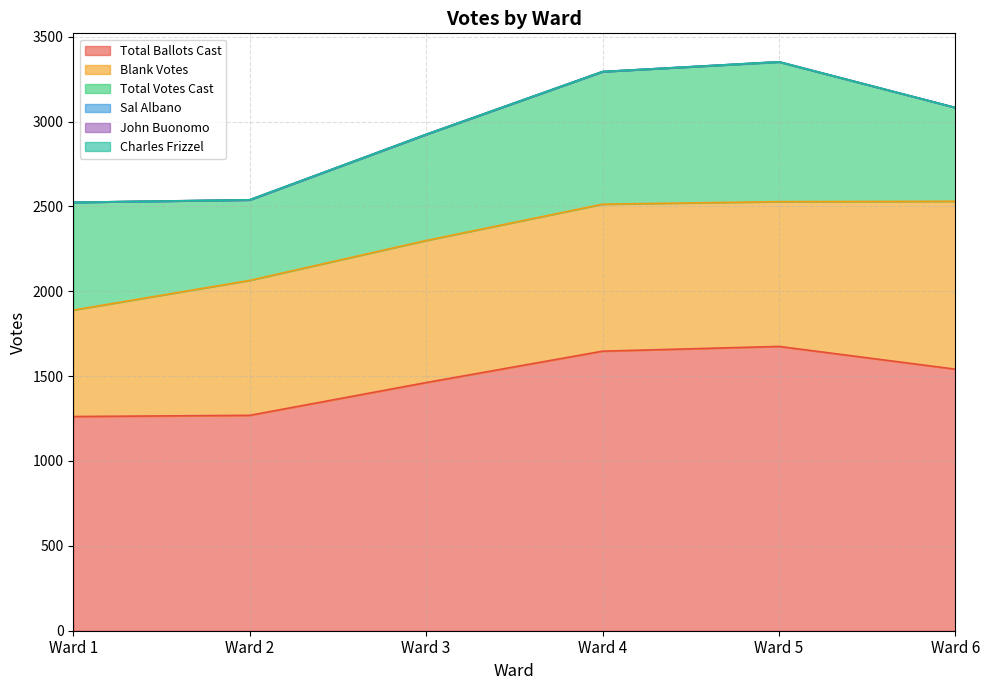

What is the highest value of the Total Votes Cast series?

822